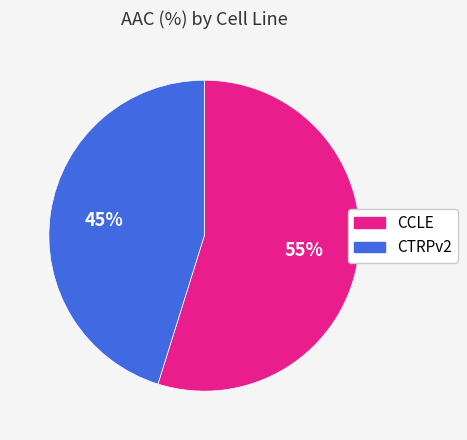

Does CCLE represent more than half of the total?

Yes